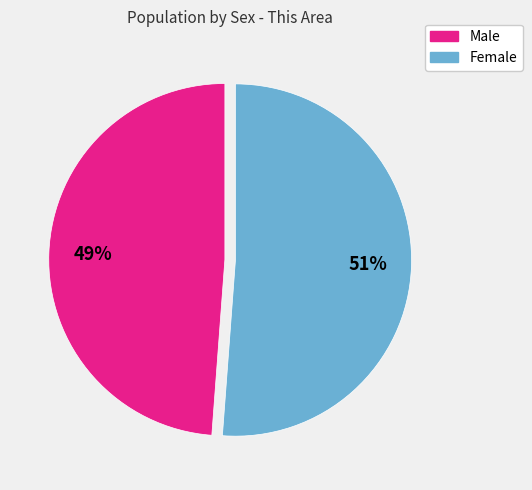

To the nearest percent, what portion does Male represent?

49%